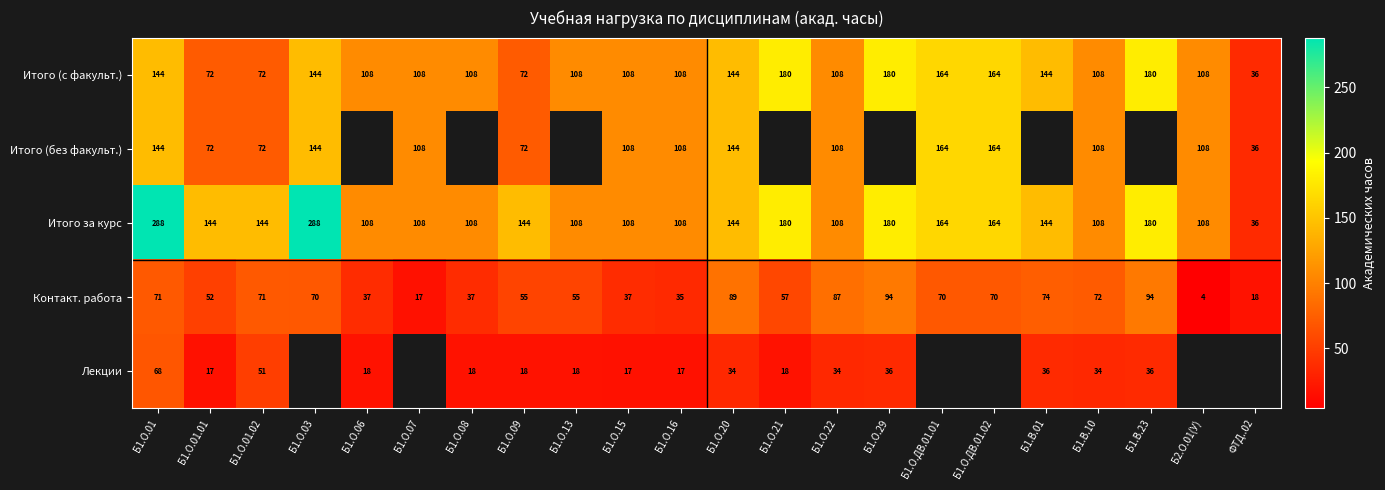

The Лекции series shows 111.9 at Б1.О.01. True or false?

False